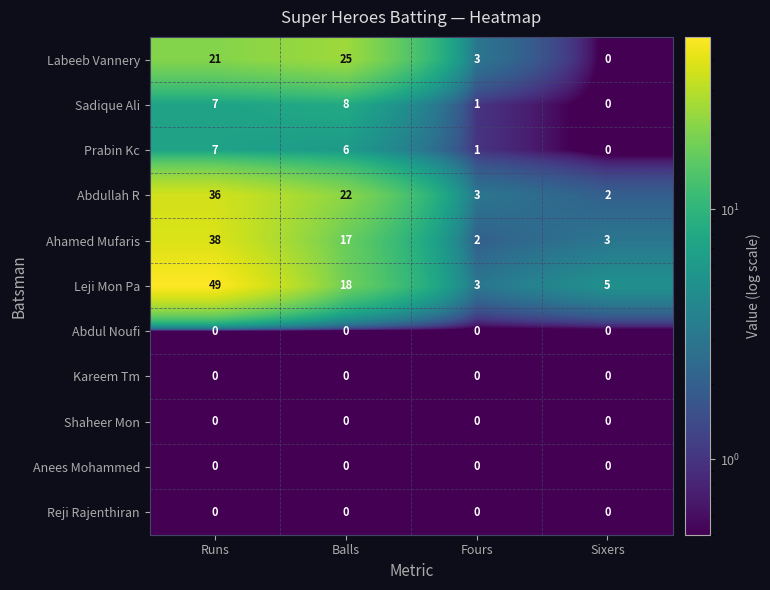

What is the highest value of the Sadique Ali series?

8